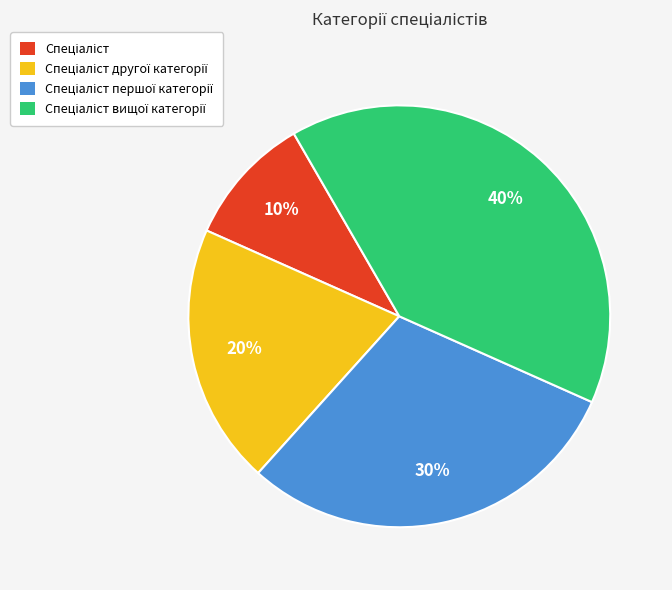

Does any single category account for the majority?

No